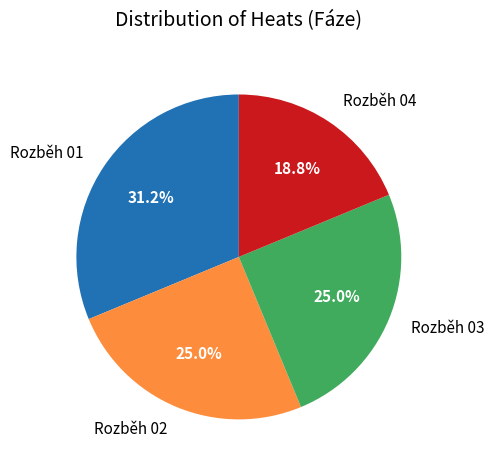

Combined, do Rozběh 04 and Rozběh 03 account for over 50%?

No